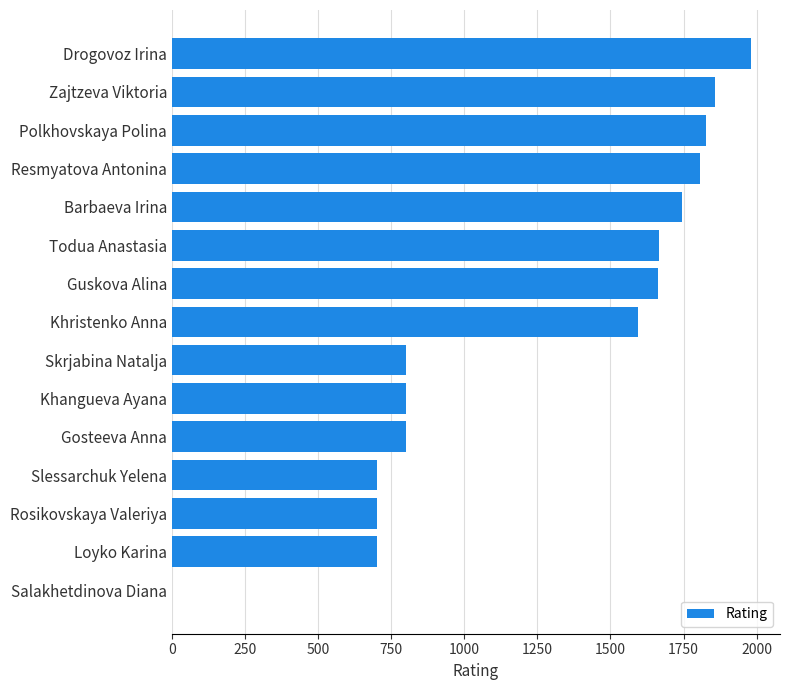

What is the sum of all values?

18640